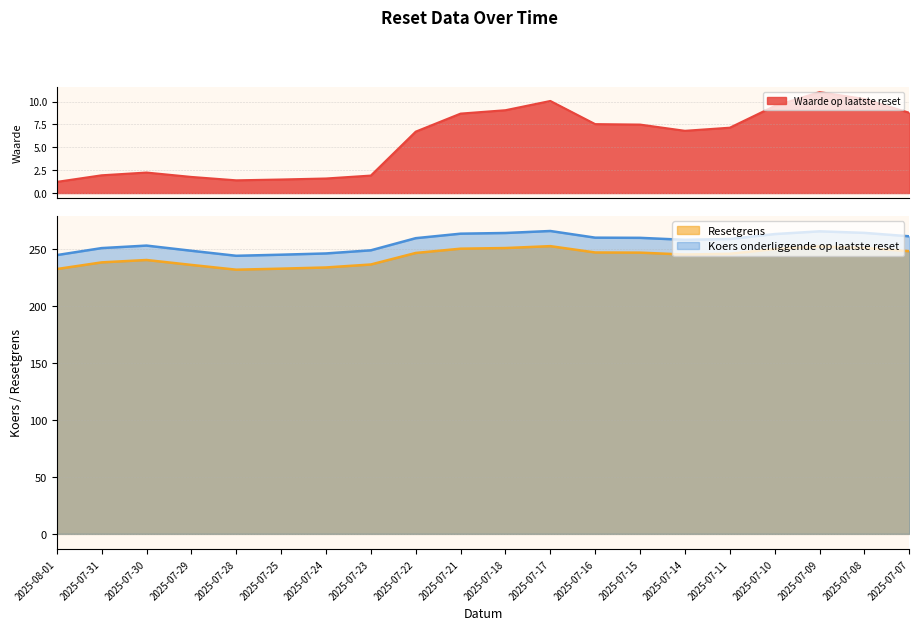

True or false: Resetgrens has more than 0 points higher than both neighbors.

True